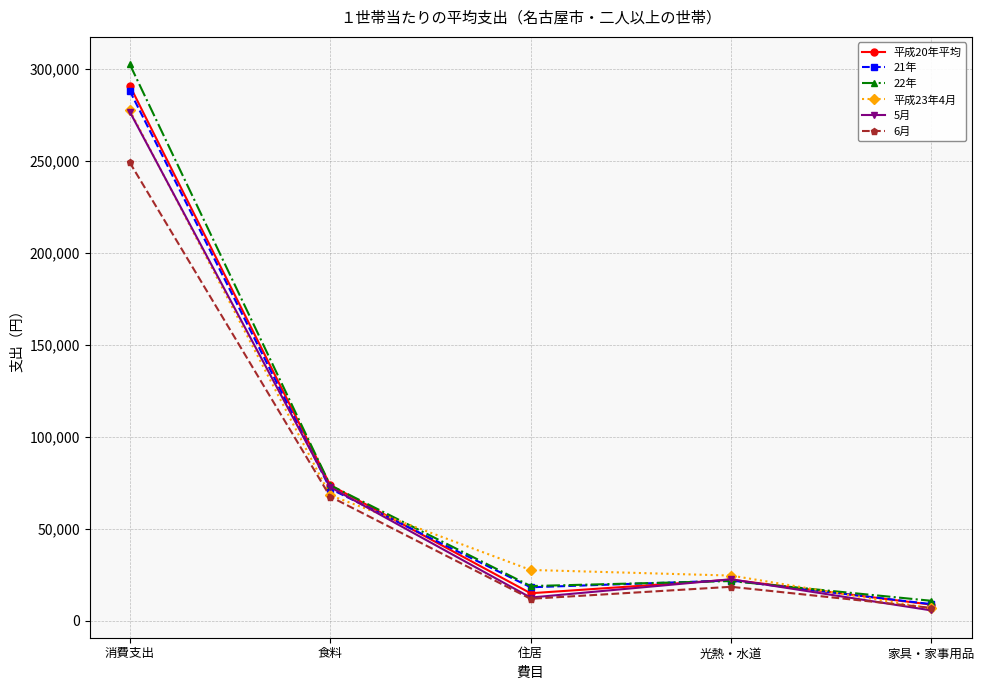

Between which two adjacent categories do 平成23年4月 and 22年 first intersect?

食料 and 住居